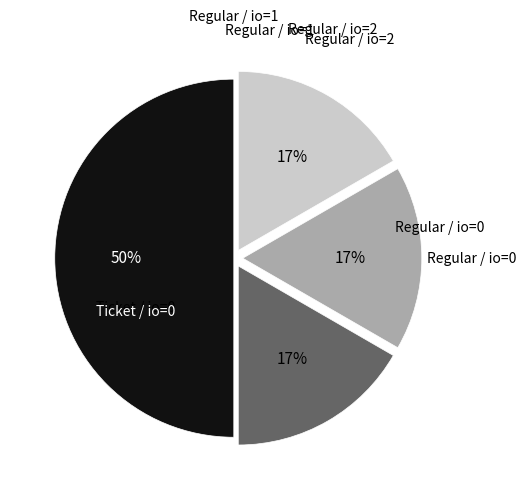

To the nearest percent, what is the difference between the largest and smallest slice percentages?

33%